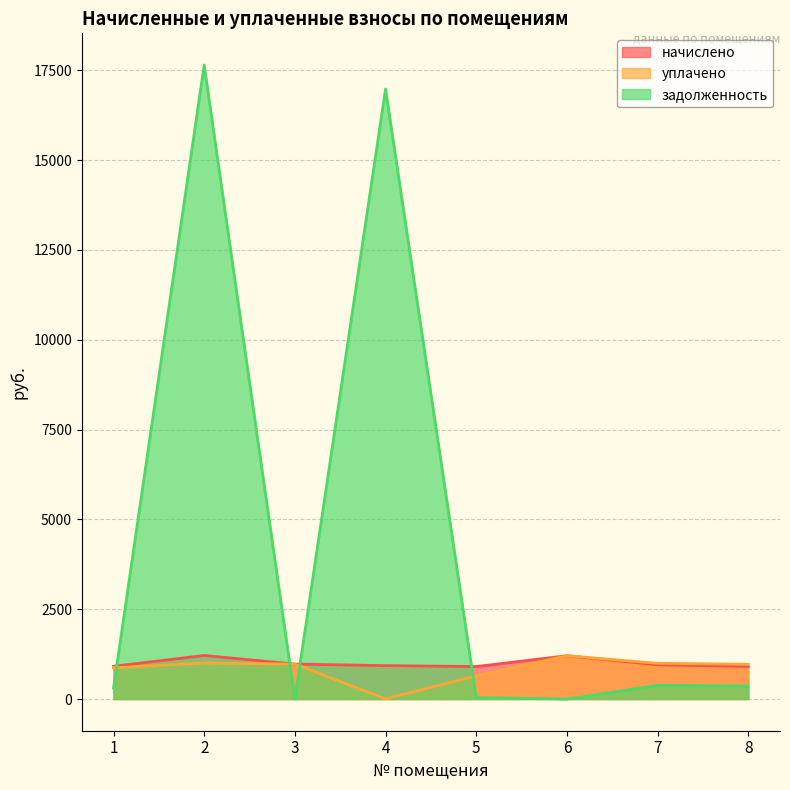

What is the difference between the задолженность values at 4 and 1?

16674.9